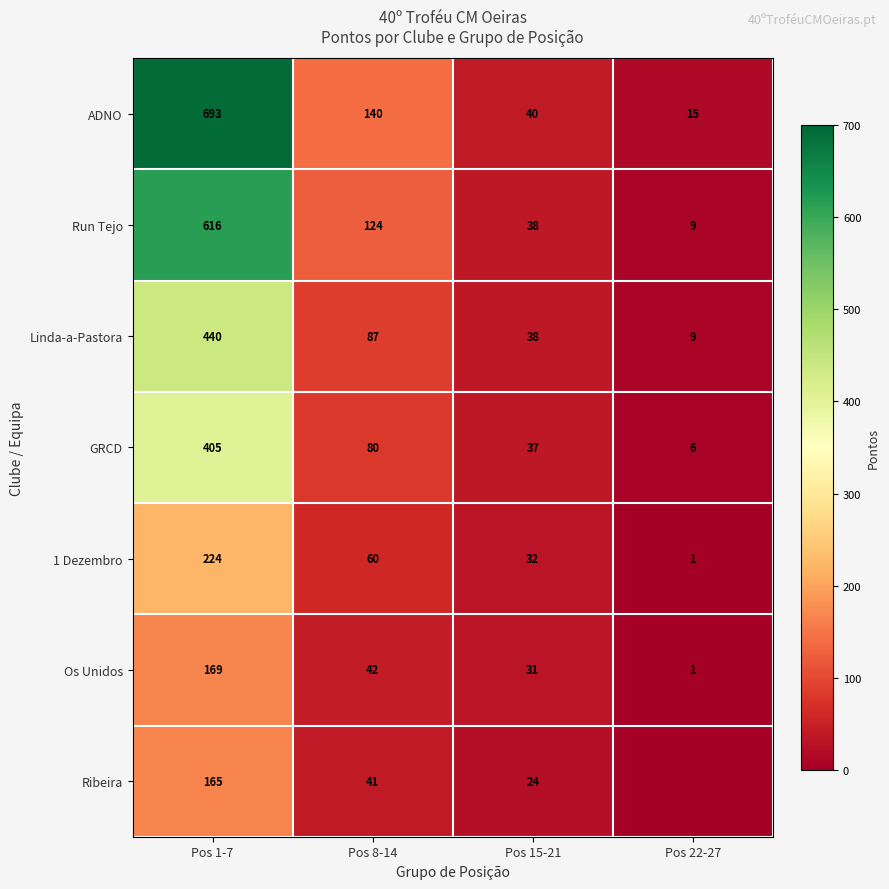

What is the total value across all series at Pos 22-27?

41